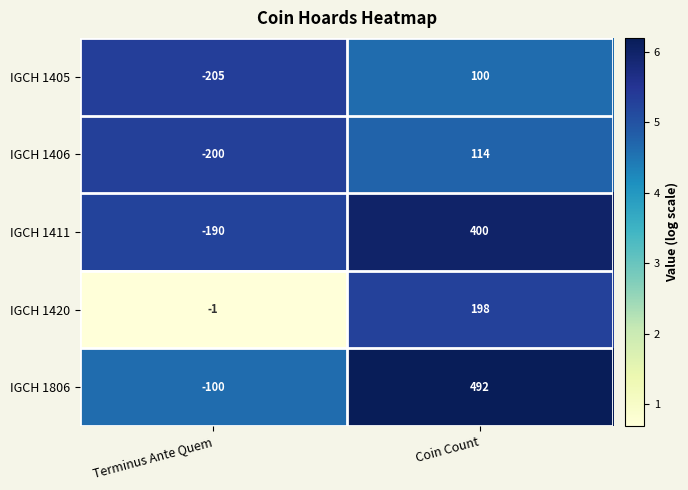

What is the difference between the IGCH 1405 values at Terminus Ante Quem and Coin Count?

305